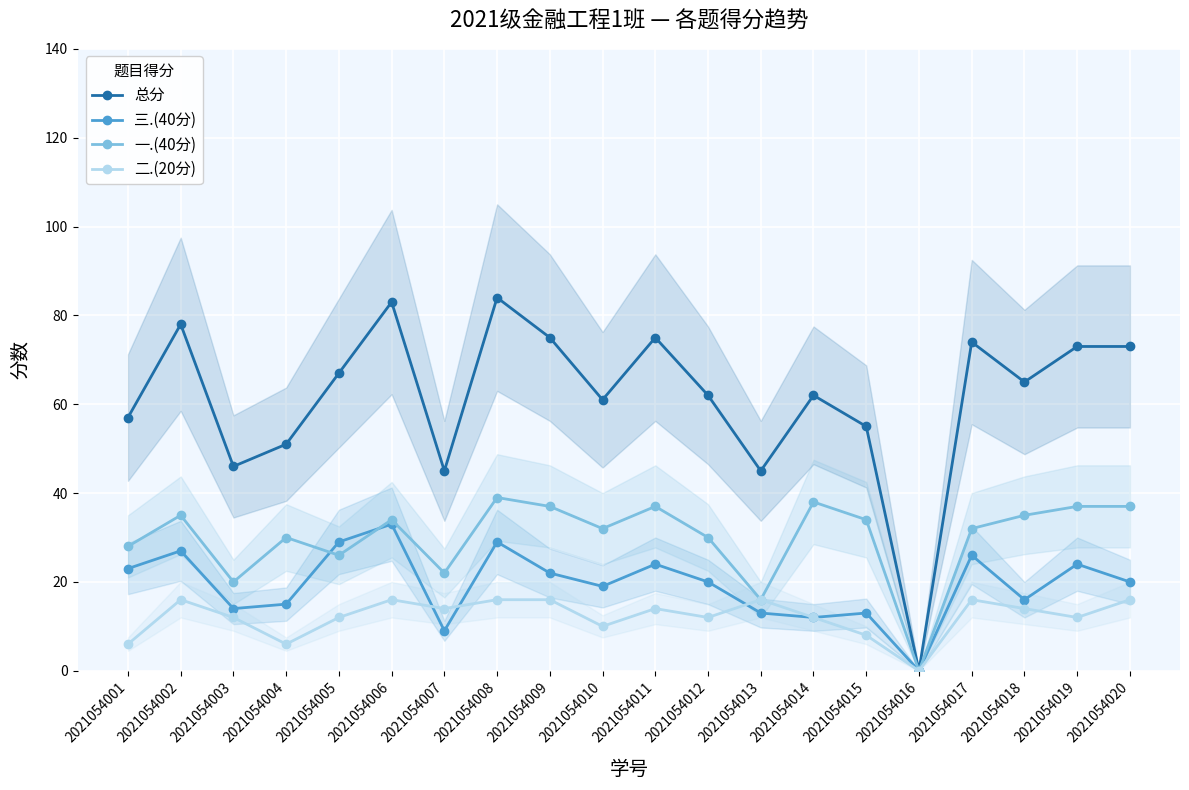

What is the value of the 总分 point at the 8th from the left?

84